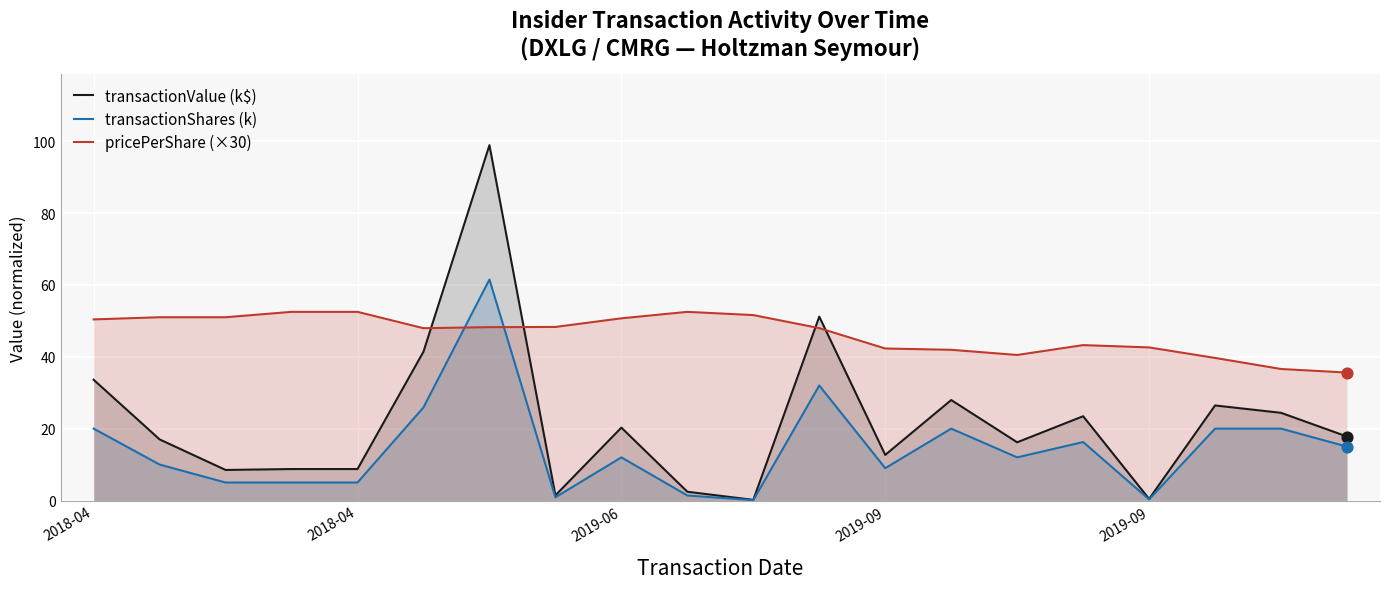

What is the total value across all series at 13?

89.9